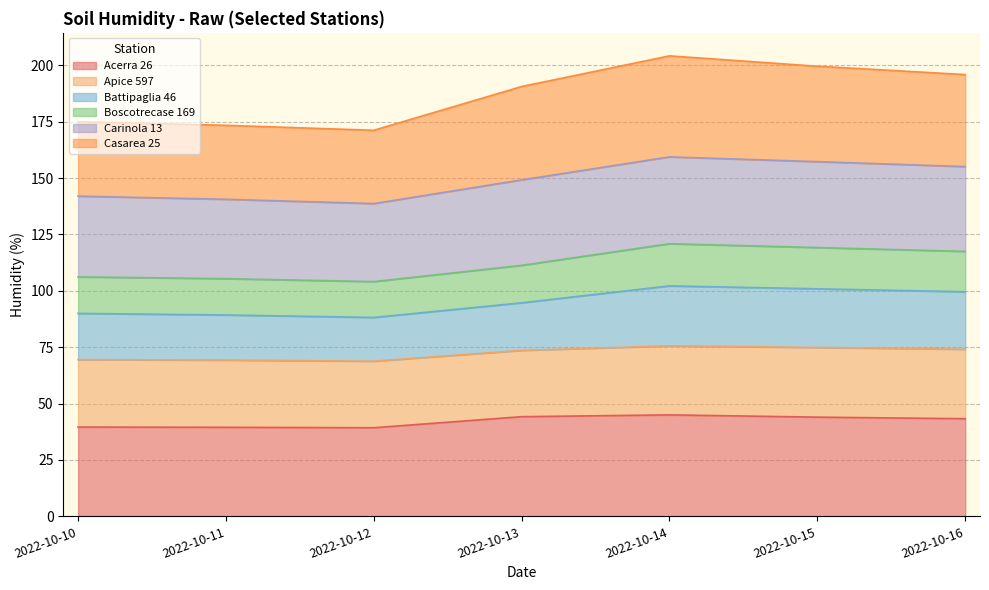

At which category does Battipaglia 46 reach its first local valley?

2022-10-12